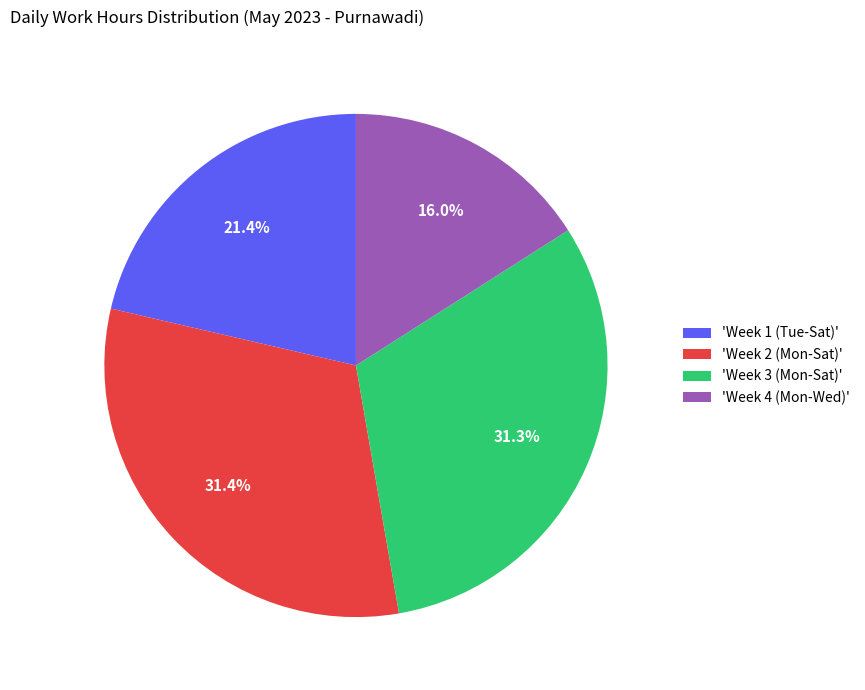

What percentage is NOT represented by 'Week 4 (Mon-Wed)'?

84.0%